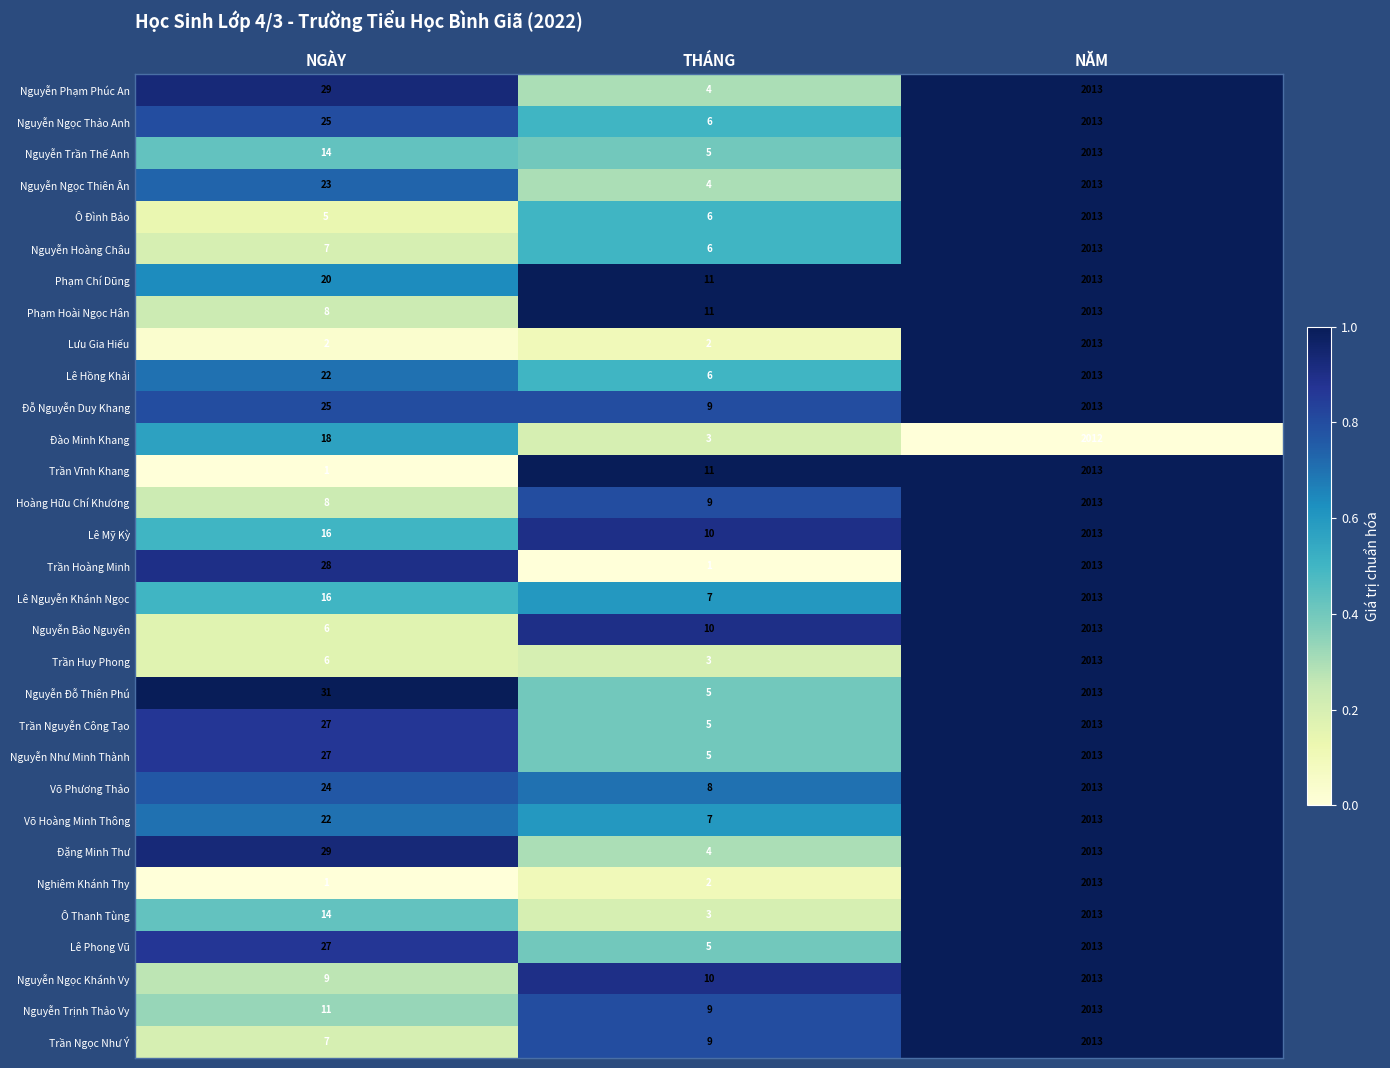

Which series changed the most between THÁNG and NĂM?

Trần Hoàng Minh